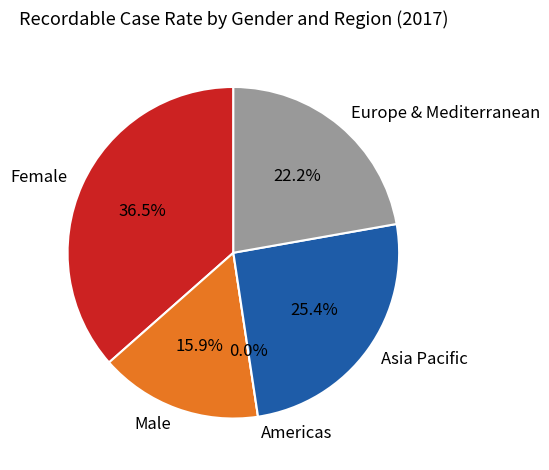

What is the total percentage of Europe & Mediterranean and Male?

38.1%